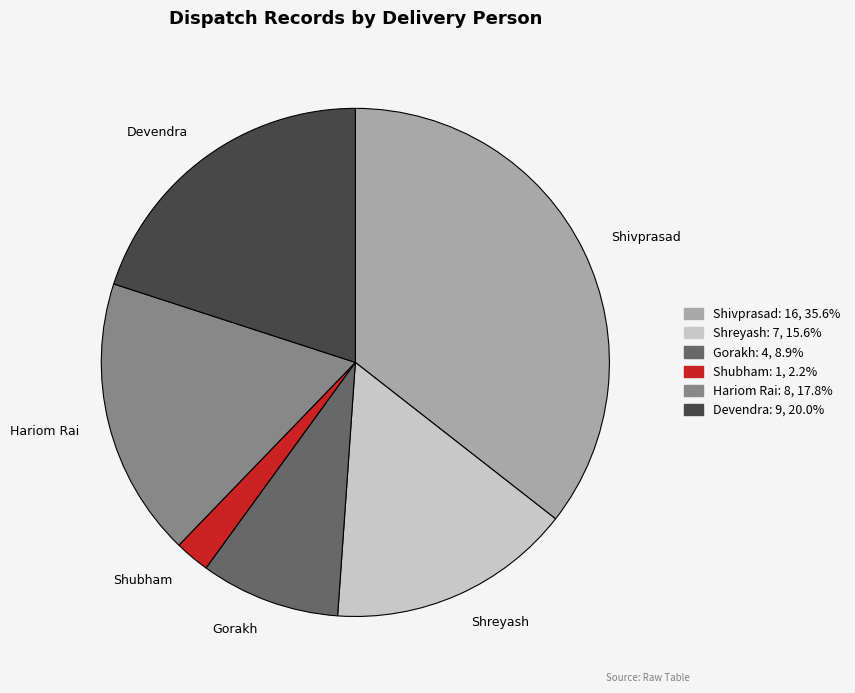

Which has a higher value, Shivprasad or Shubham?

Shivprasad